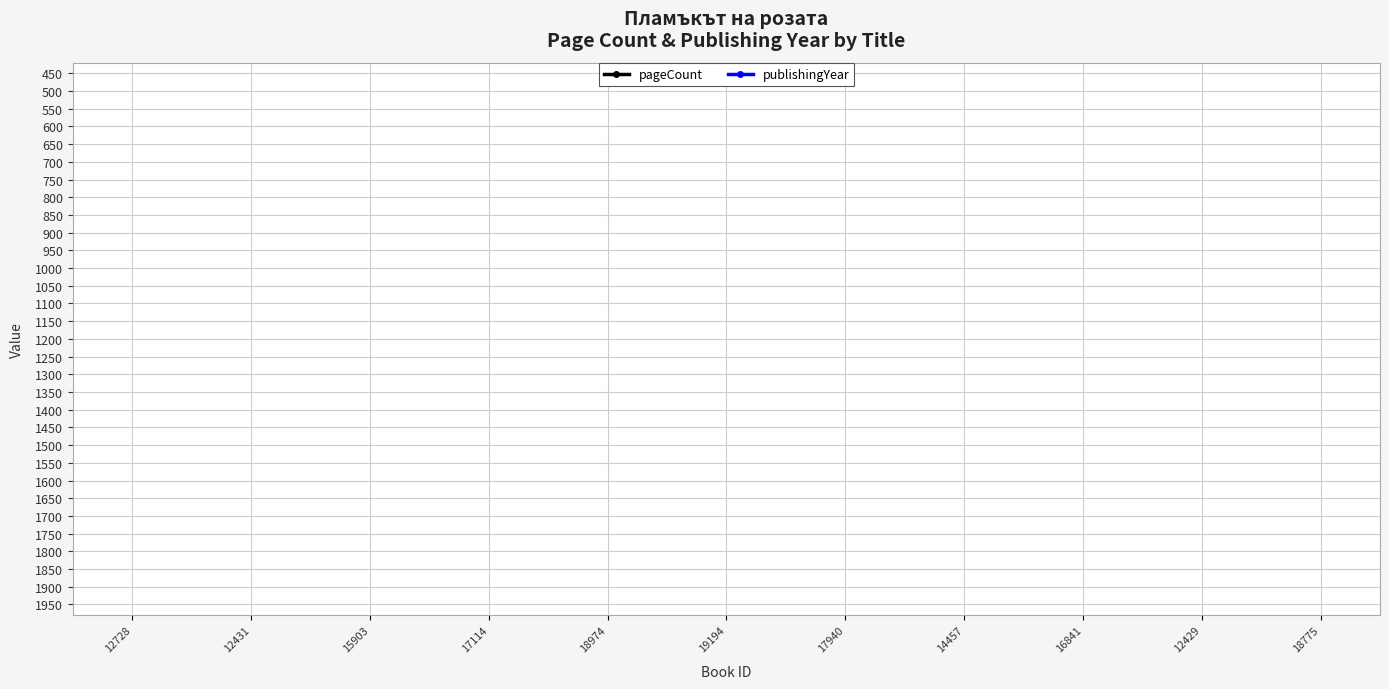

What position from the right is 12429?

2